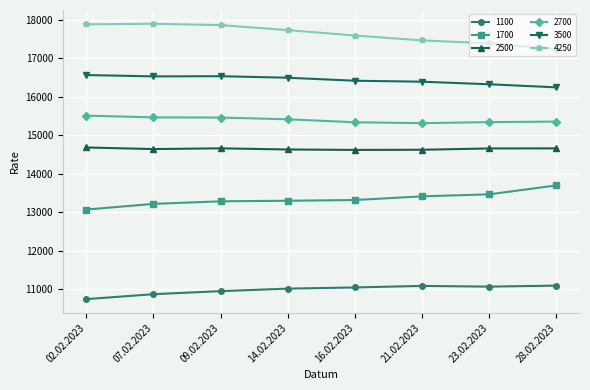

Read the 4250 value at 02.02.2023, to the nearest 100.

17900